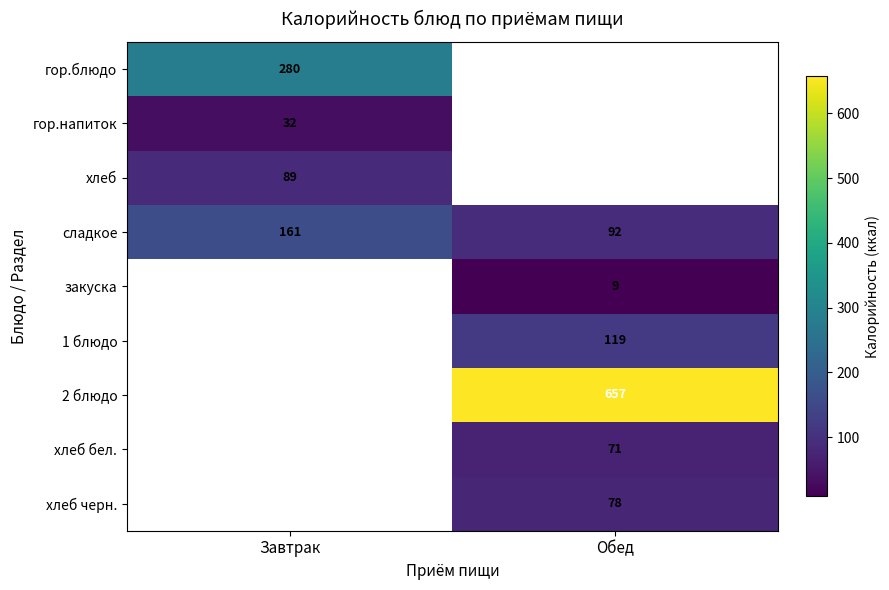

Which has a higher value, Завтрак or Обед?

Обед